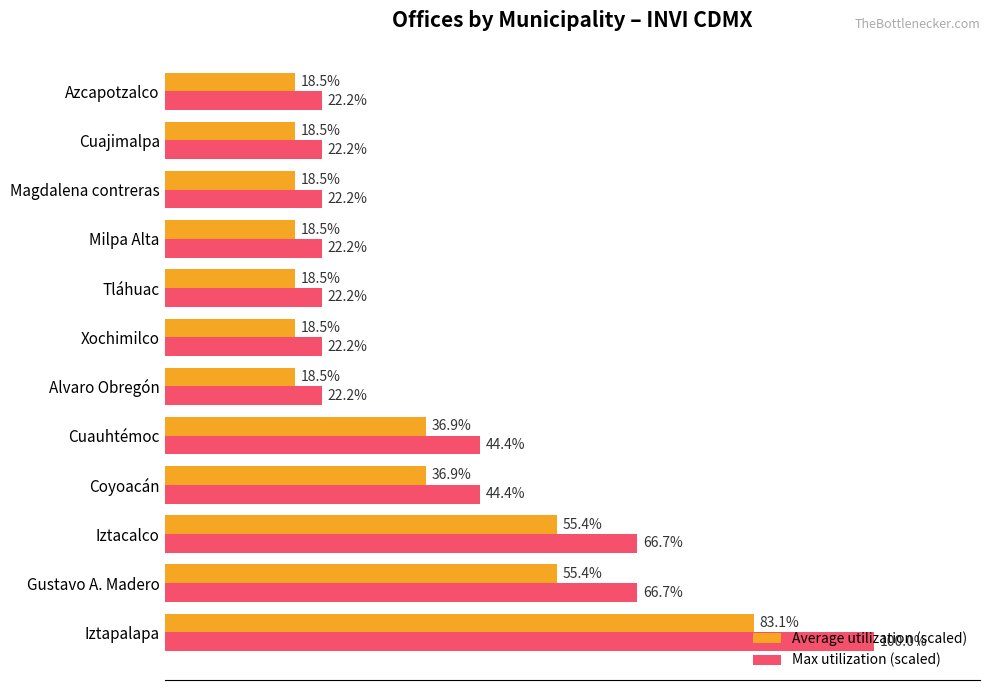

Which series changed the most between Iztapalapa and Alvaro Obregón?

Max utilization (scaled)